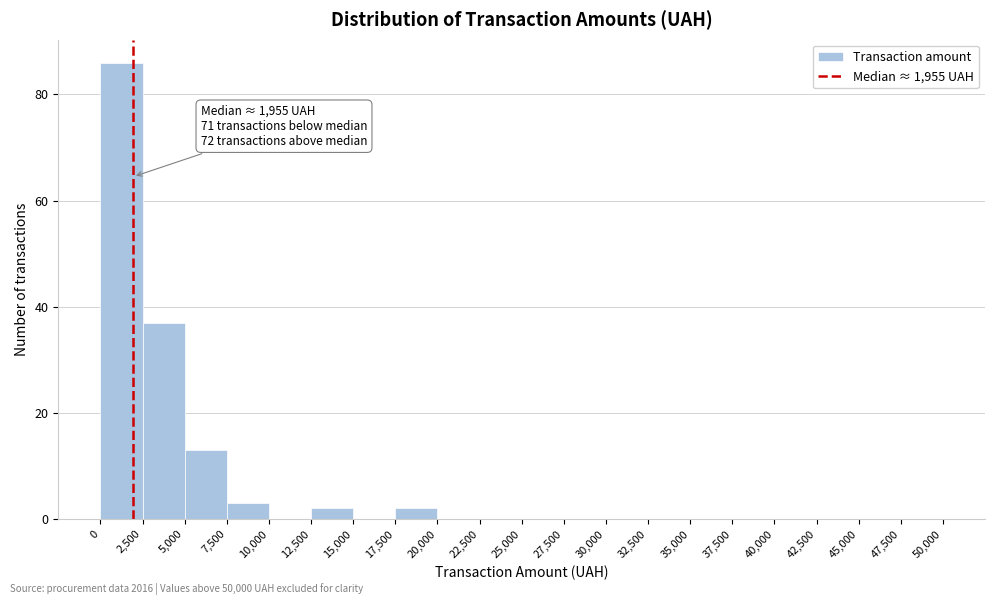

Which range on the x-axis has the tallest bar?

0 to 2,500